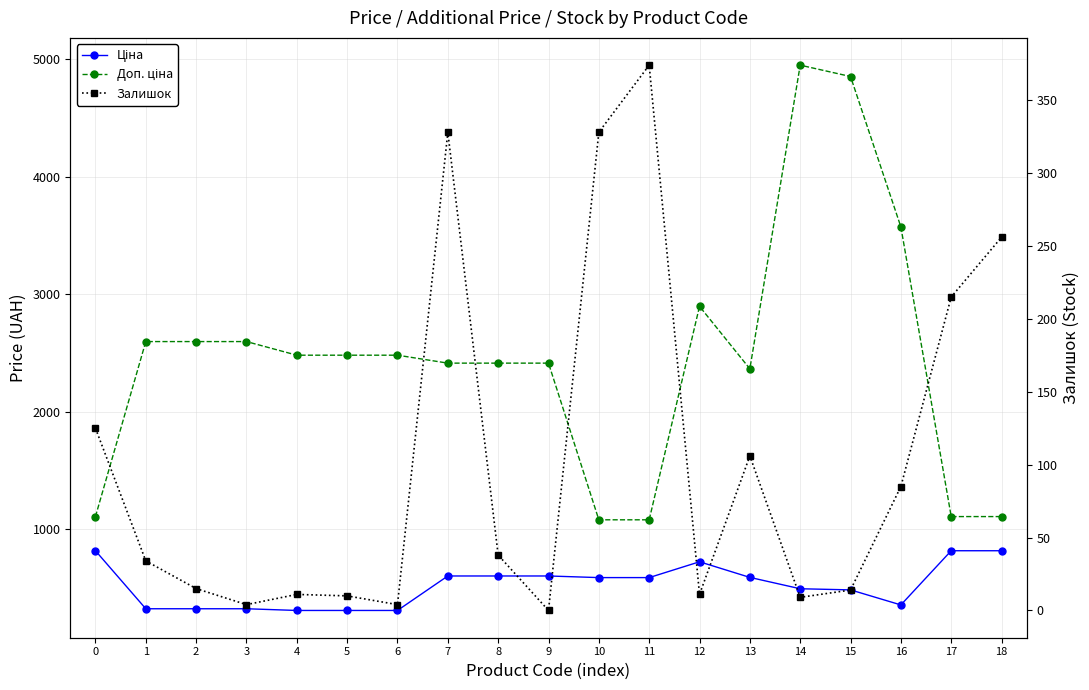

Rank the series at 3 from highest to lowest value.

Доп. ціна, Ціна, Залишок